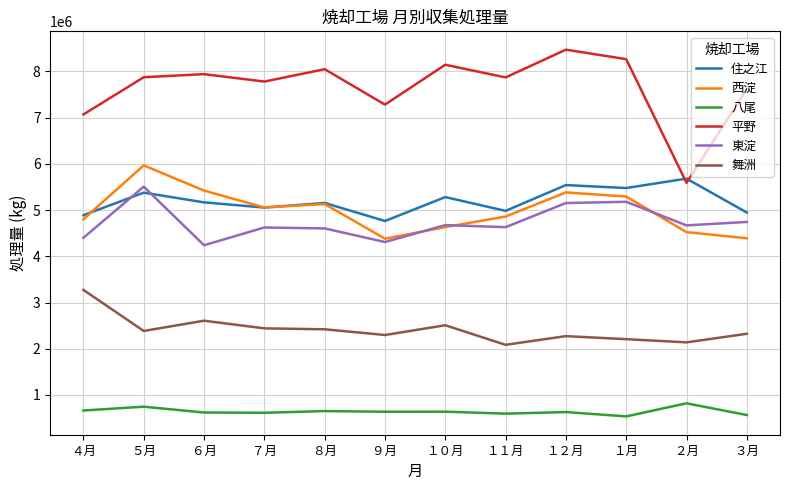

How many intersections are there between 住之江 and 平野?

2